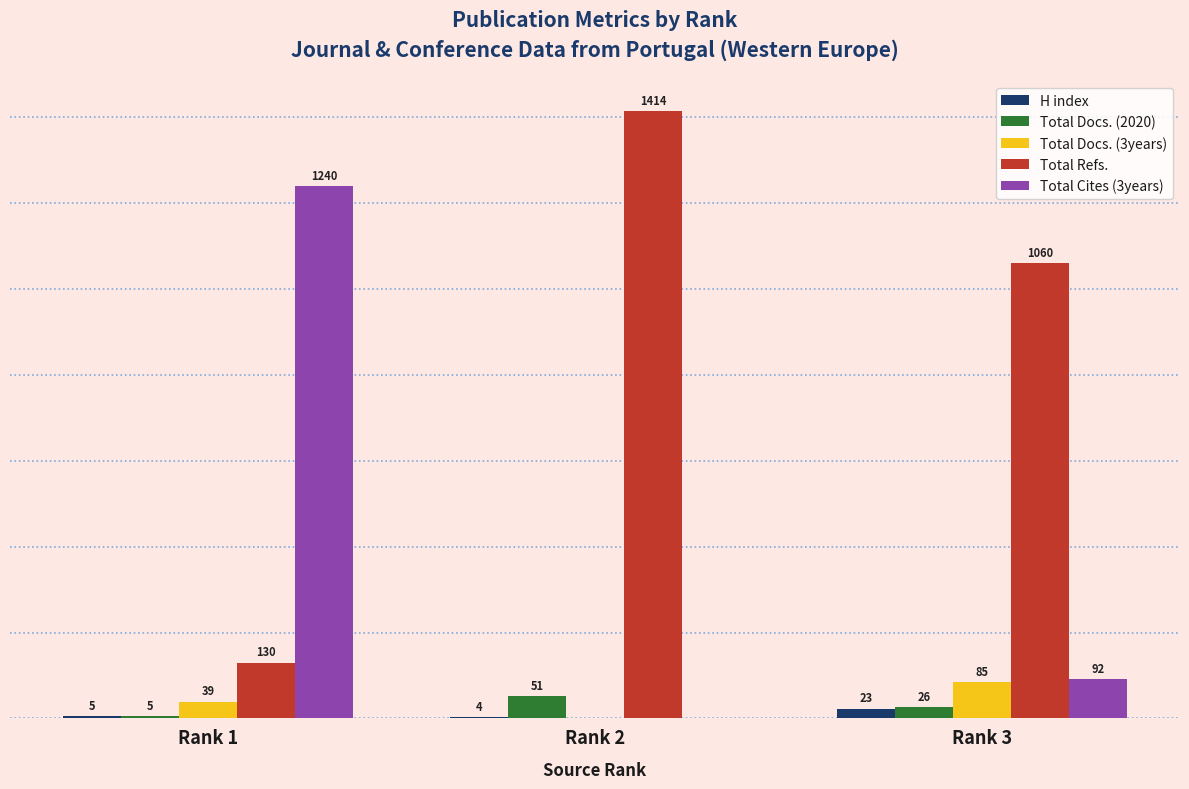

Is the value of H index at Rank 3 greater than the value of Total Cites (3years) at Rank 3?

No